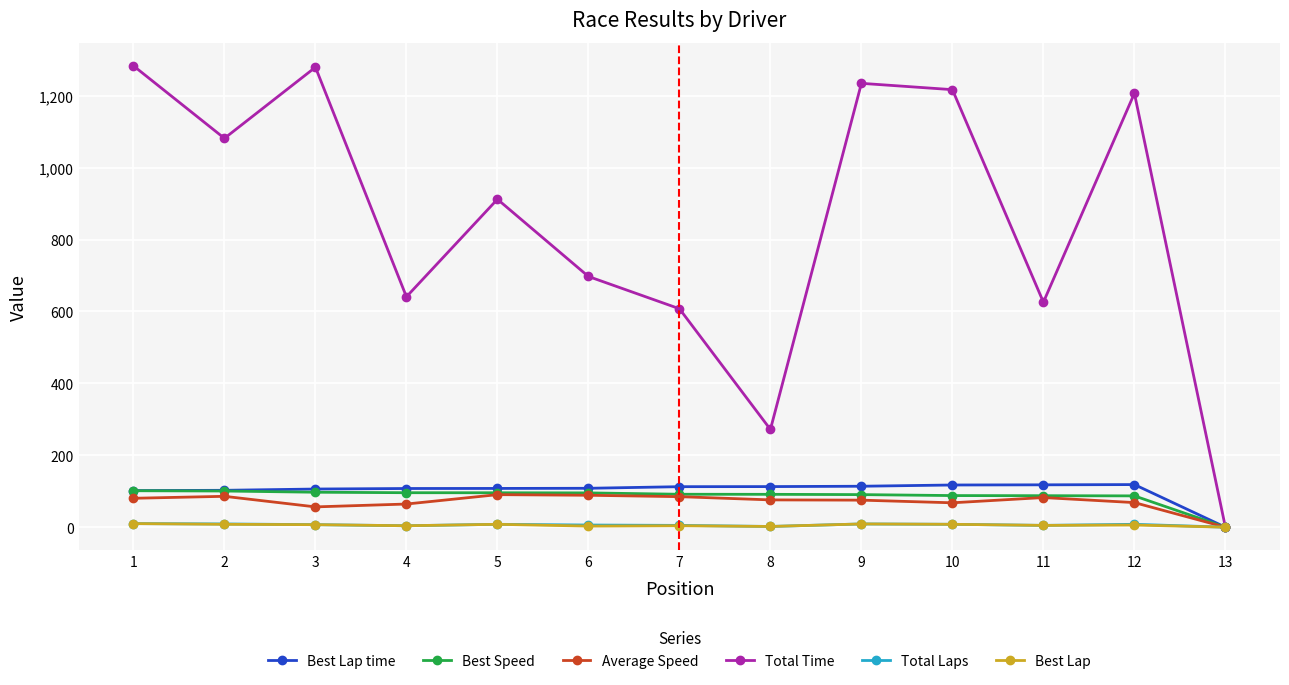

What is the sum of the Total Time values at 6 and 12?

1904.2